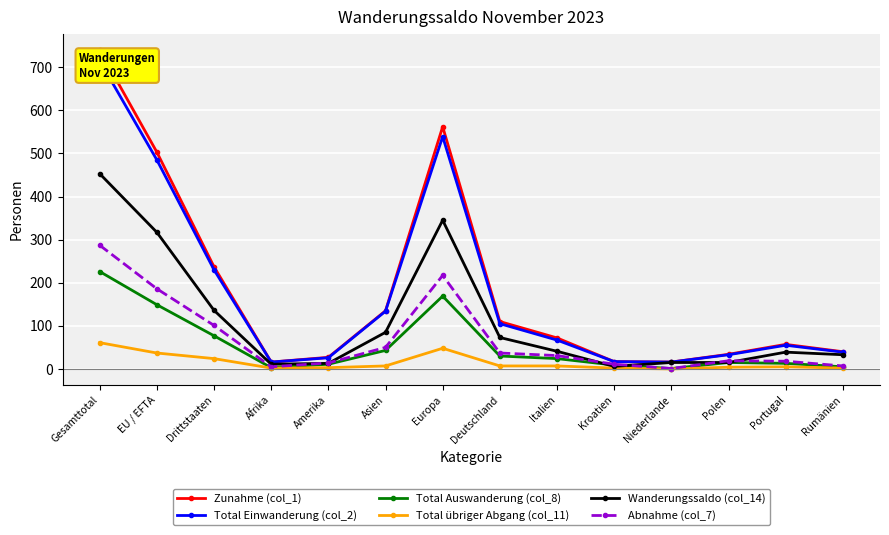

What is the sum of all Total Einwanderung (col_2) values?

2477